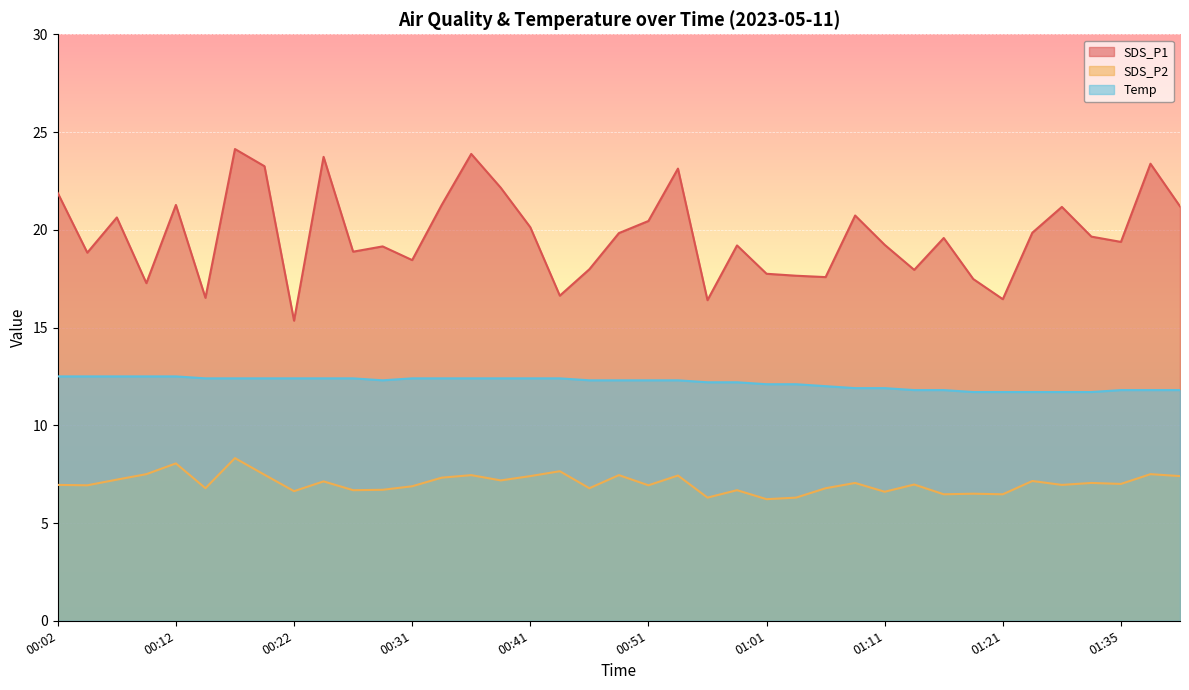

How many distinct data groups are displayed?

3